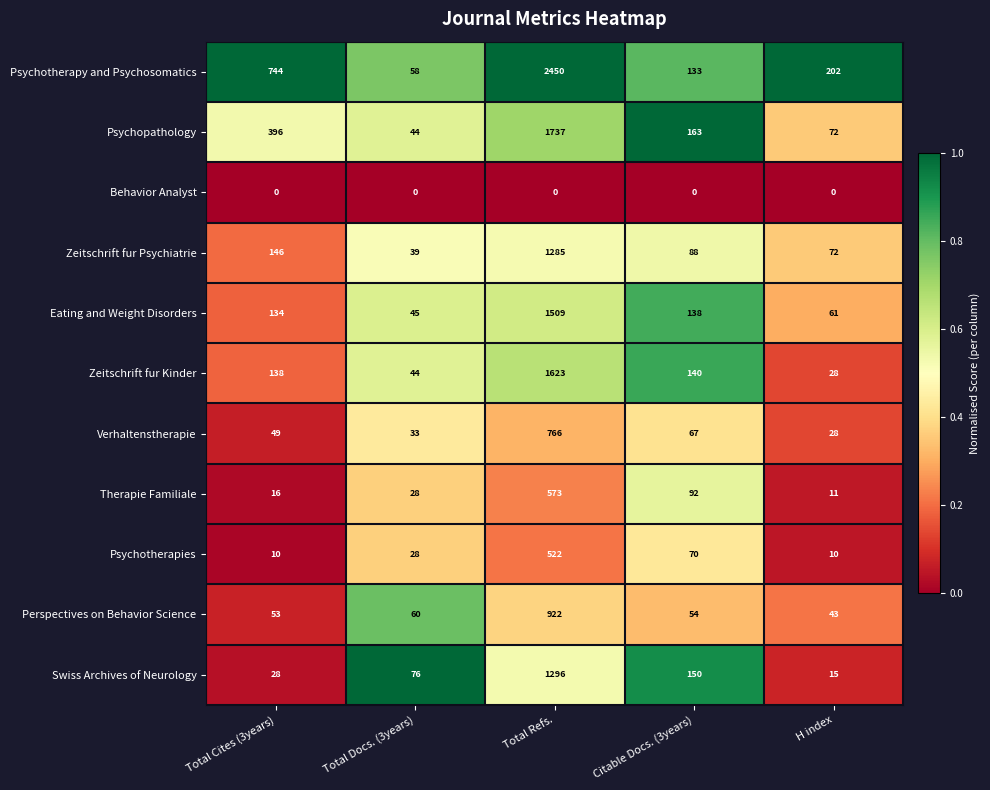

Where does the Psychotherapy and Psychosomatics series first go above 202?

Total Cites (3years)